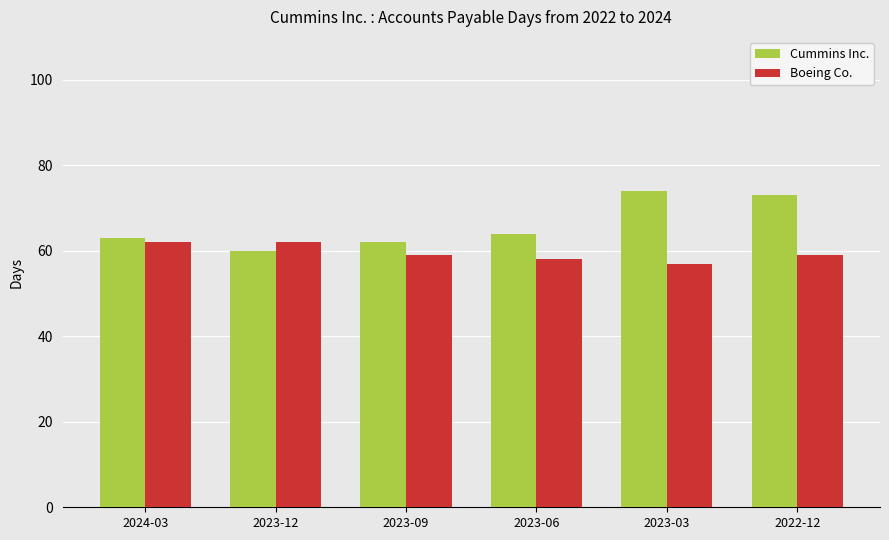

Count the Boeing Co. values in the range 58 to 62.

5